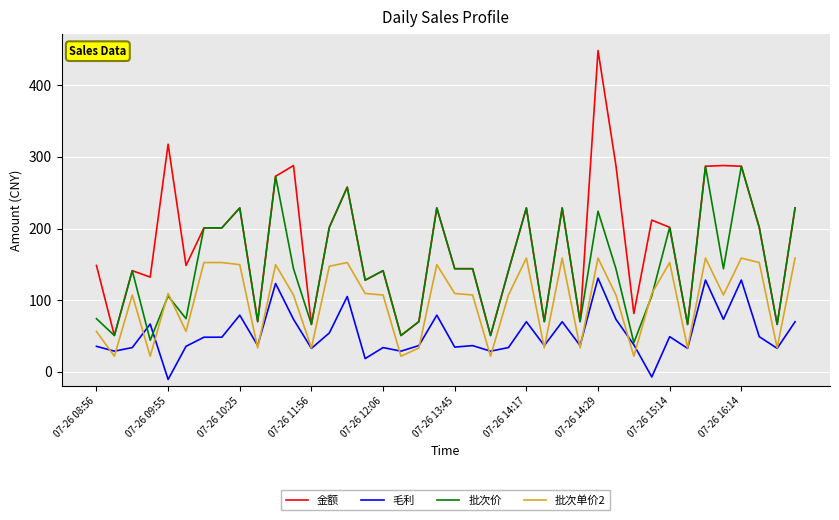

How many lines are shown in the chart?

4